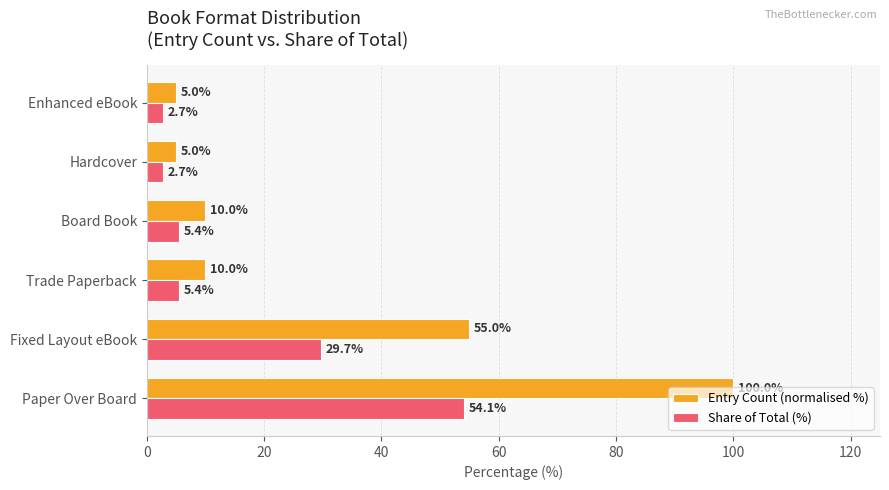

Rank the series by their maximum value, from lowest to highest.

Share of Total (%), Entry Count (normalised %)